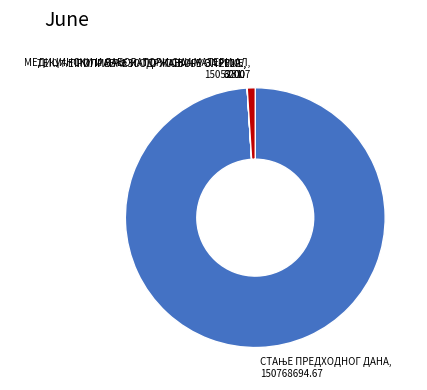

Does any single category account for the majority?

Yes